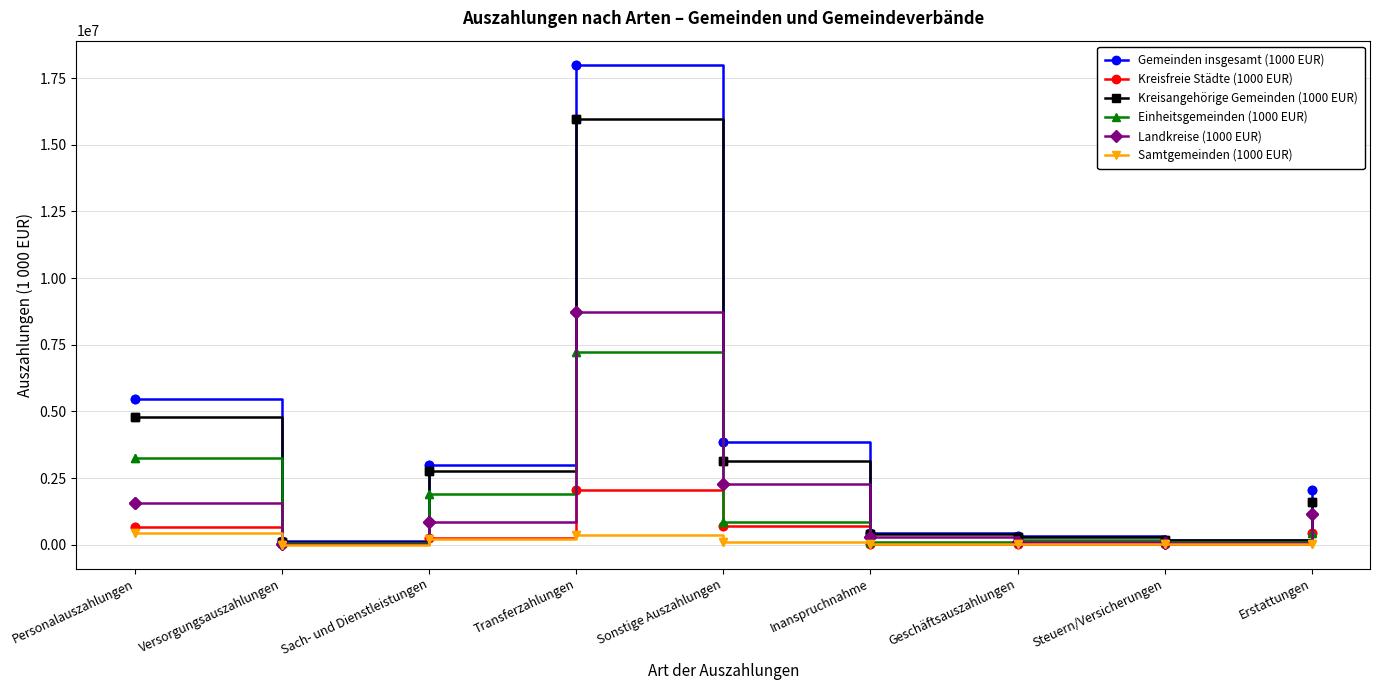

Is it true that Kreisangehörige Gemeinden (1000 EUR) equals 1604038 at Erstattungen?

True